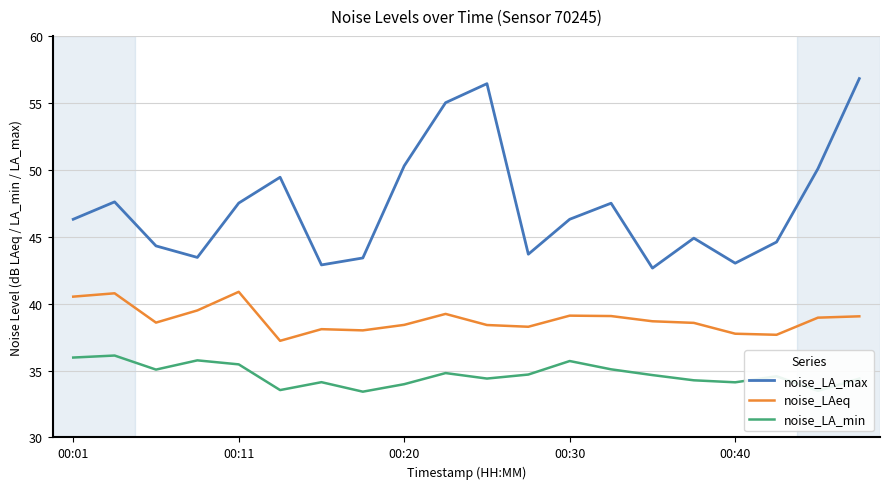

What is the difference between the maximum and minimum values in the noise_LAeq series?

3.7